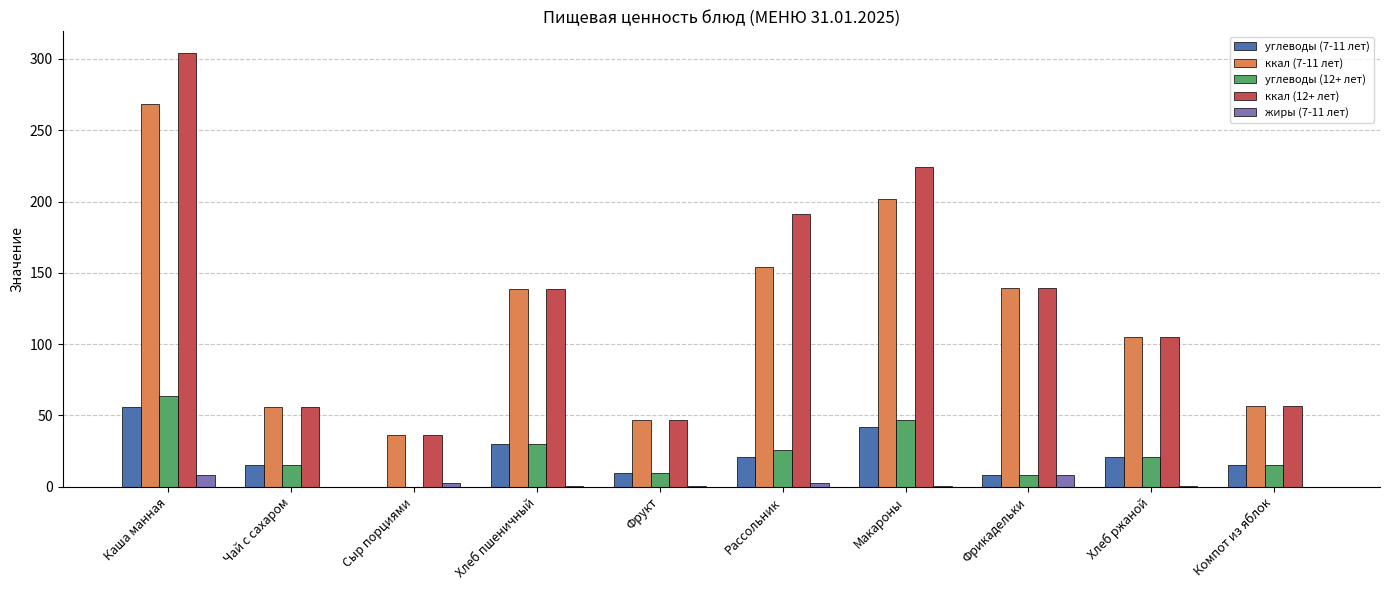

What is the maximum value for углеводы (7-11 лет)?

56.3